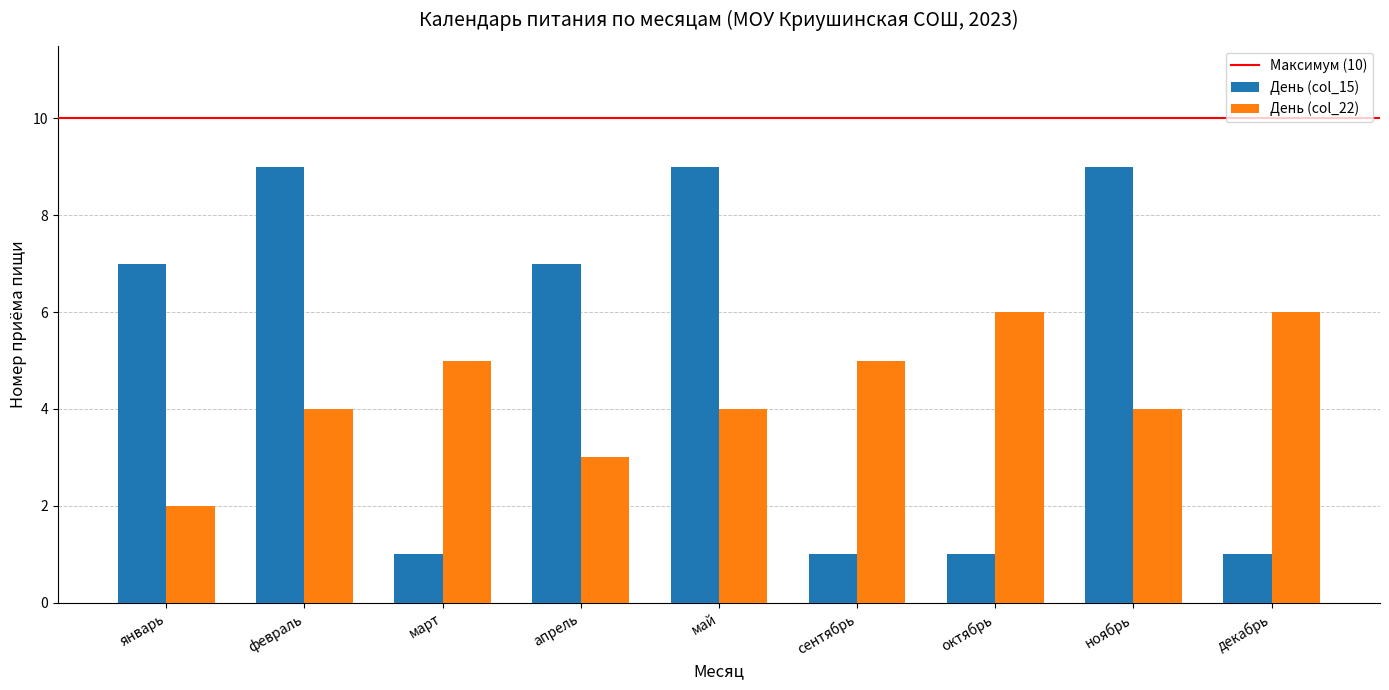

At февраль, list the series in order from smallest to largest.

День (col_22), День (col_15)